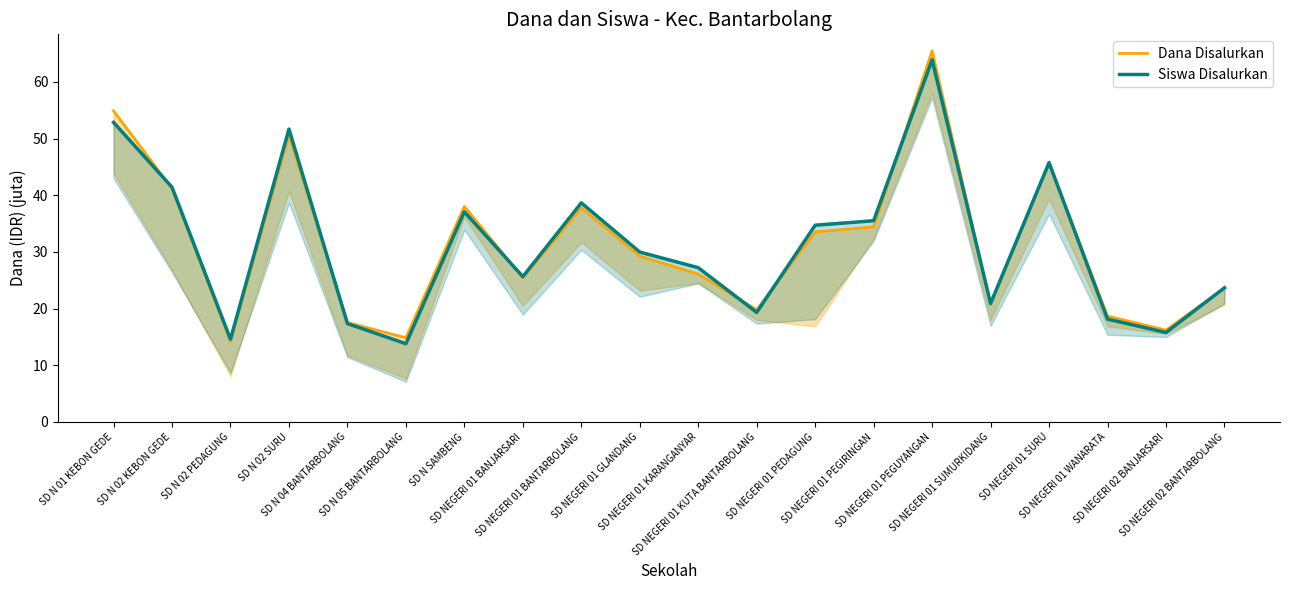

What is the total value across all series at SD NEGERI 01 KARANGANYAR?

53.3